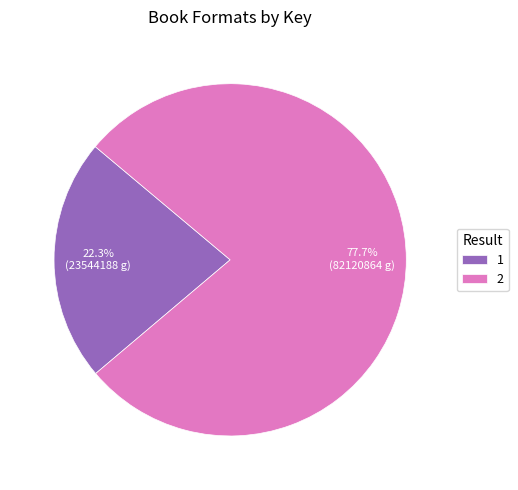

True or false: 1 accounts for 22% of the total.

True